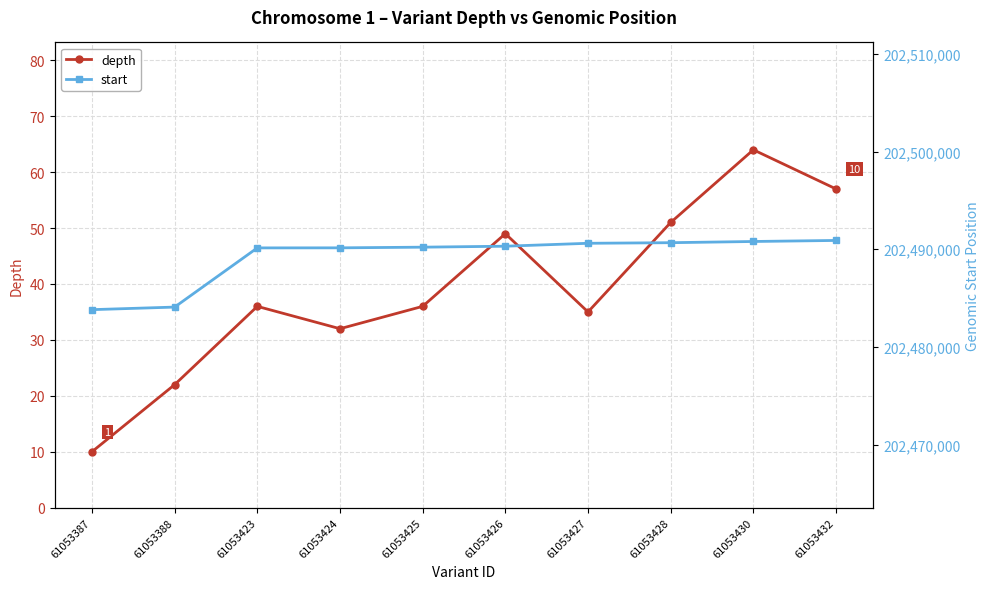

Where does the depth series first go above 36?

61053426